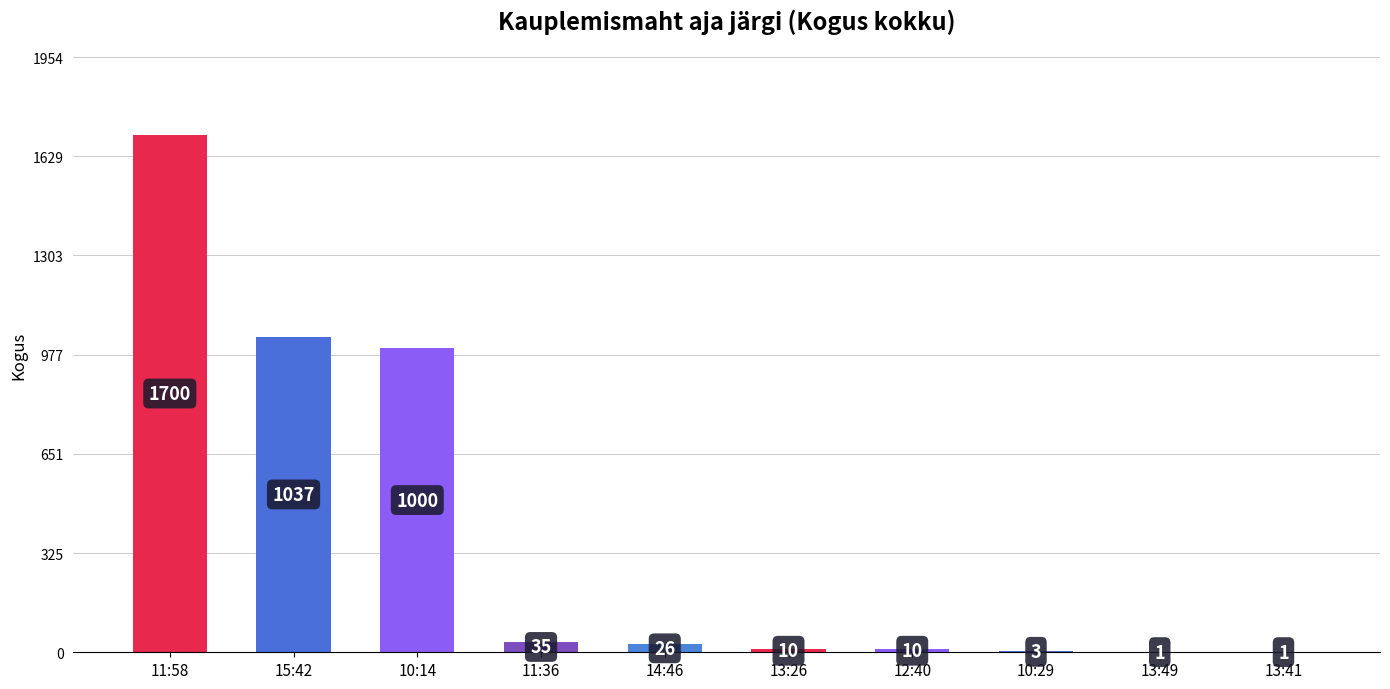

Reading left to right, extract all data points from this chart.

11:58=1700	15:42=1037	10:14=1000	11:36=35	14:46=26	13:26=10	12:40=10	10:29=3	13:49=1	13:41=1